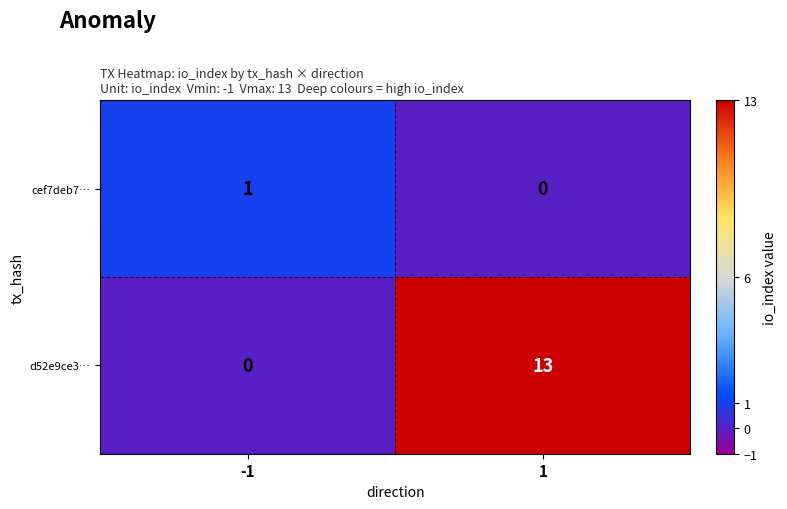

The value of d52e9ce3… at 1 is 13. True or false?

True